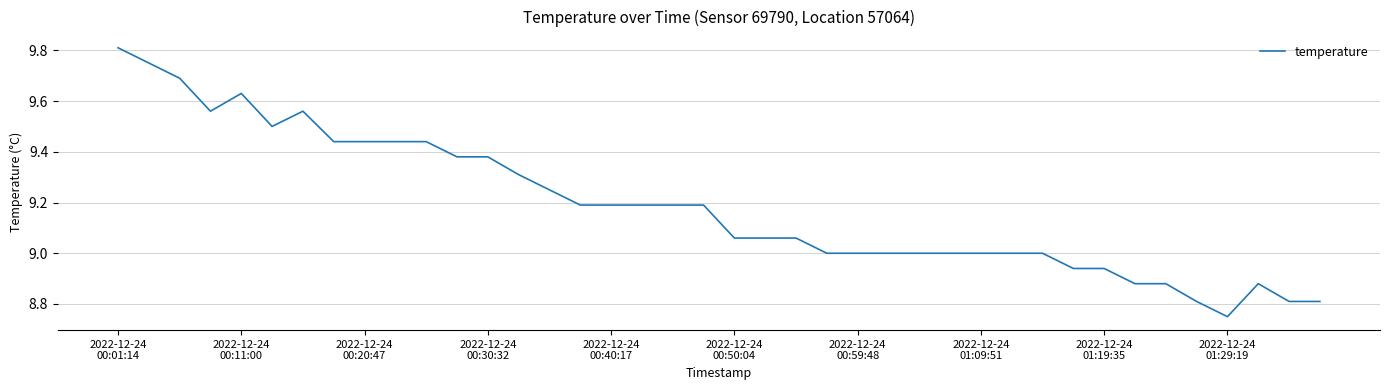

Does the chart have visible grid lines?

Yes